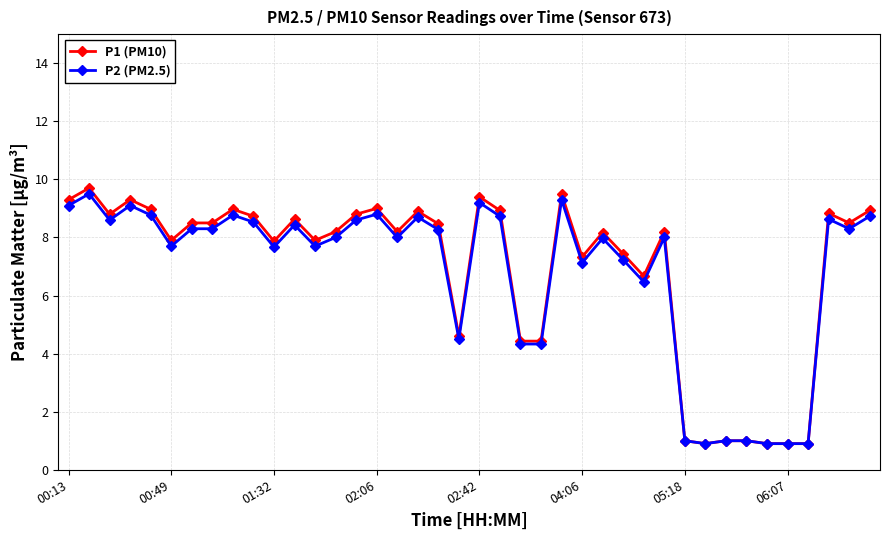

True or false: P2 (PM2.5) has more than 1 points higher than both neighbors.

True